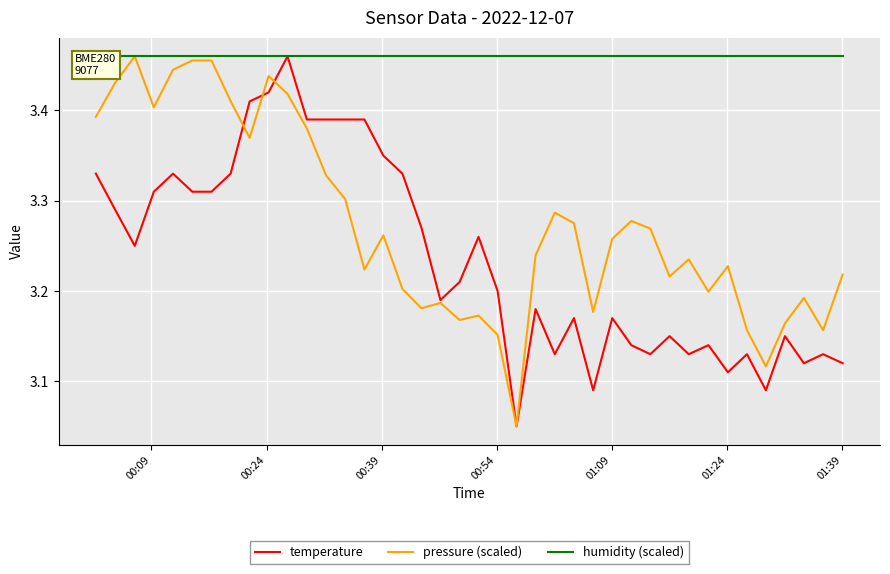

Which series has the largest range (max minus min)?

temperature